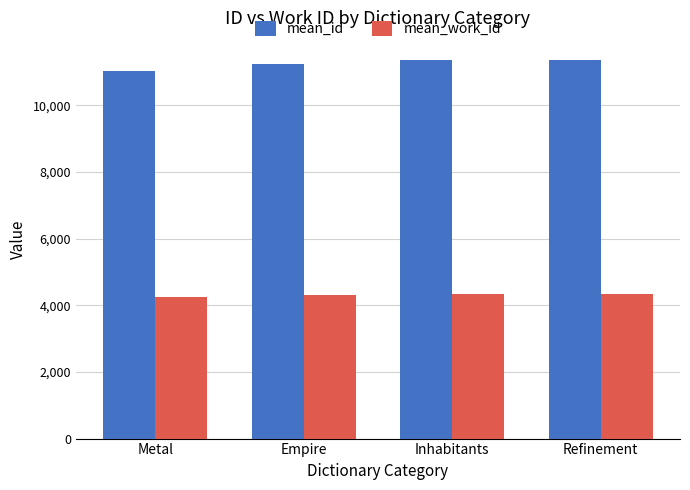

The mean_work_id series shows 4343 at Refinement. True or false?

True